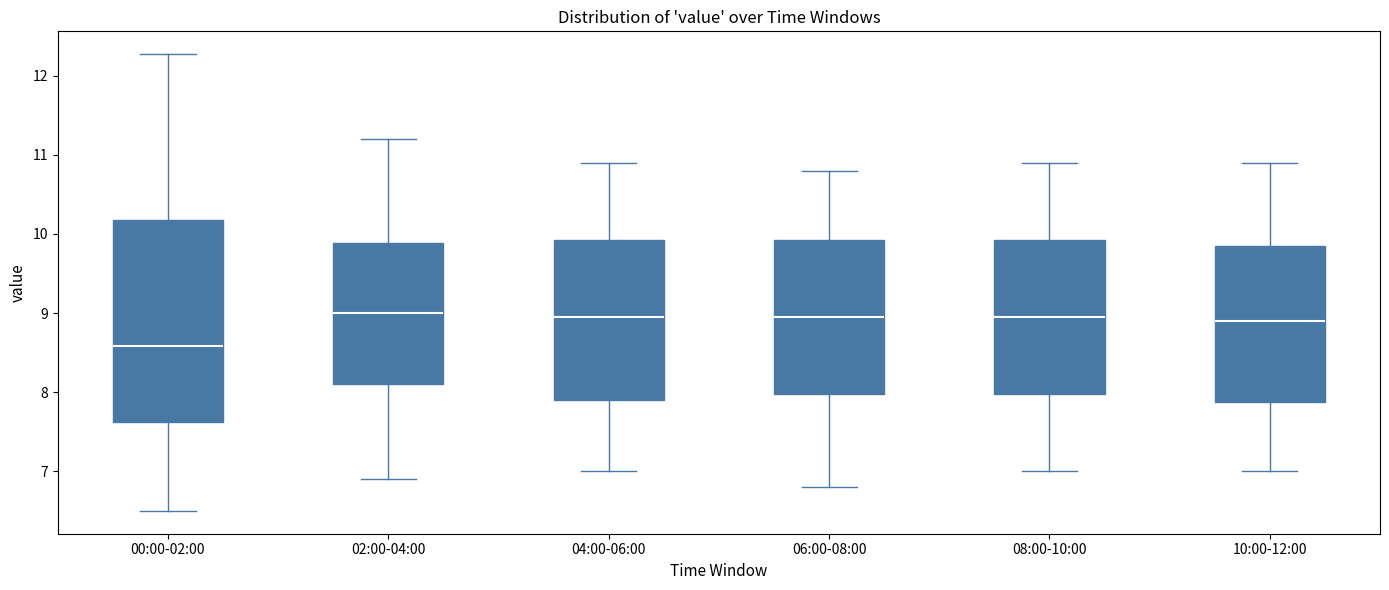

Where does the upper whisker of the box for 08:00-10:00 end on the y-axis? The values are not printed on the chart, so give them approximately, as read against the axis.

10.9